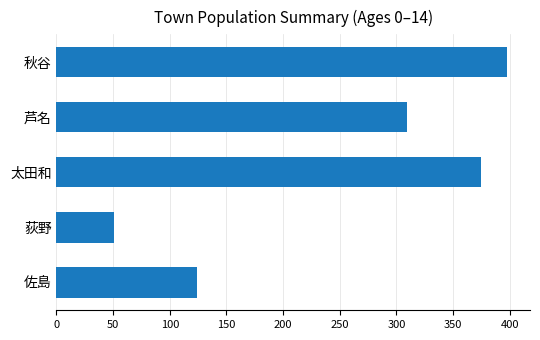

Which category has the lowest value across all series?

荻野